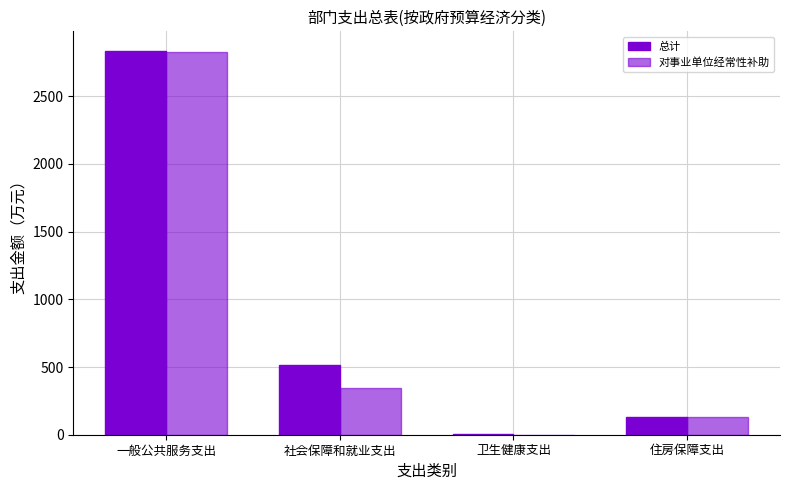

What is the difference between the highest and lowest values at 一般公共服务支出?

10.0